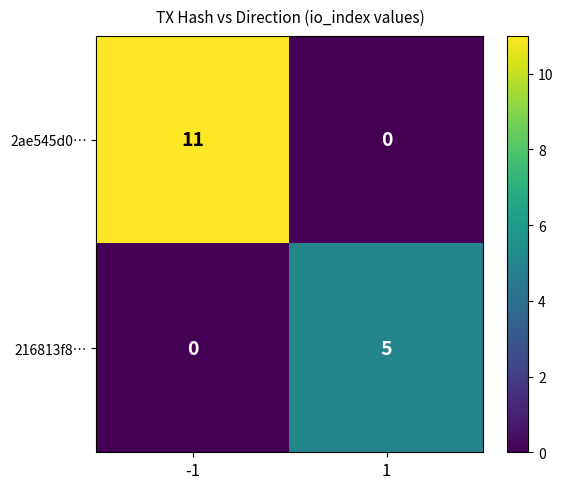

The value of 216813f8… at 1 is 2. True or false?

False